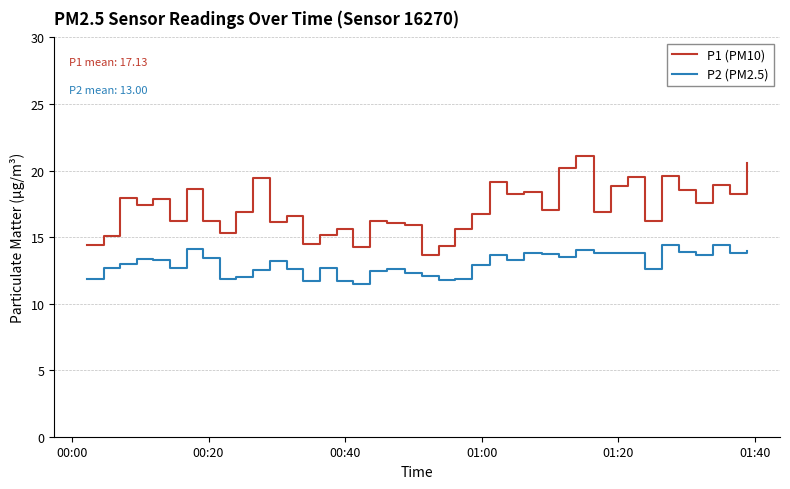

List the series in order of their peak value, highest first.

P1 (PM10), P2 (PM2.5)